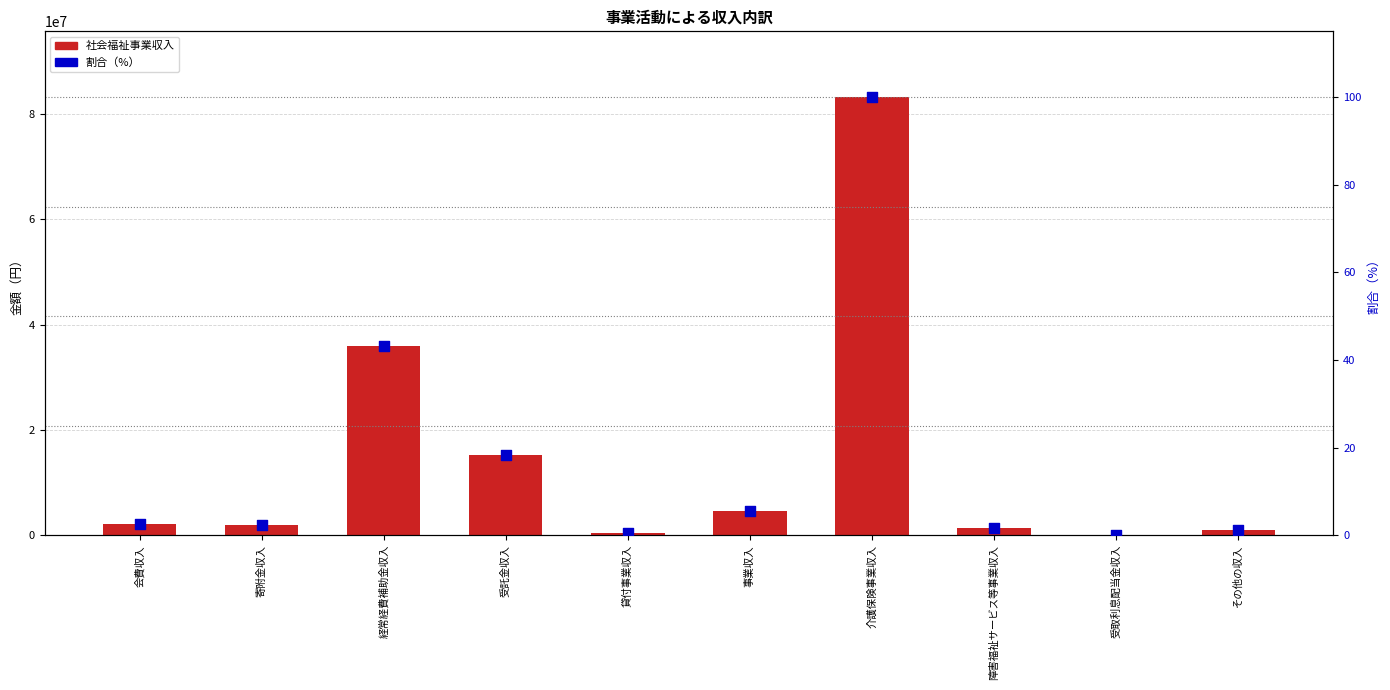

What are all the series names shown in the legend?

社会福祉事業収入, 割合（%）